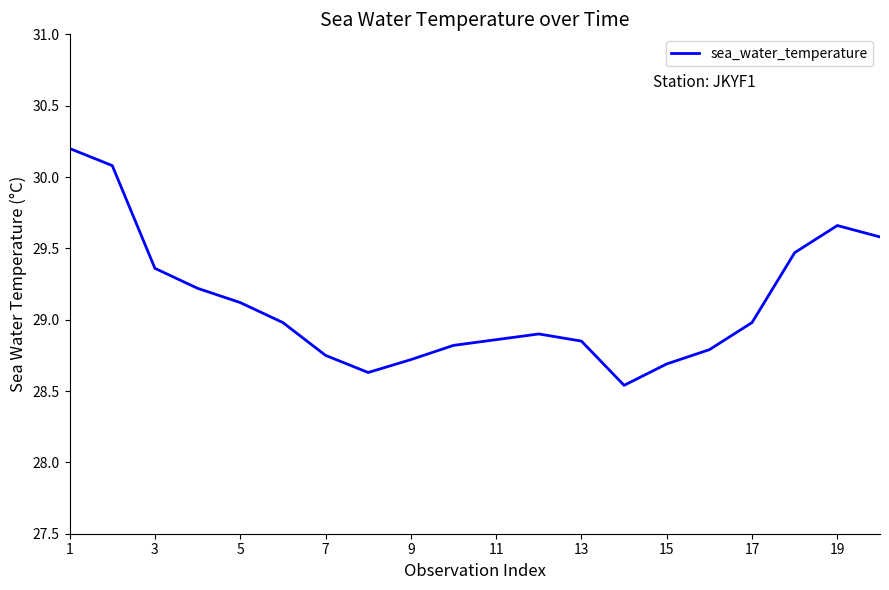

What is the greatest value displayed?

30.2